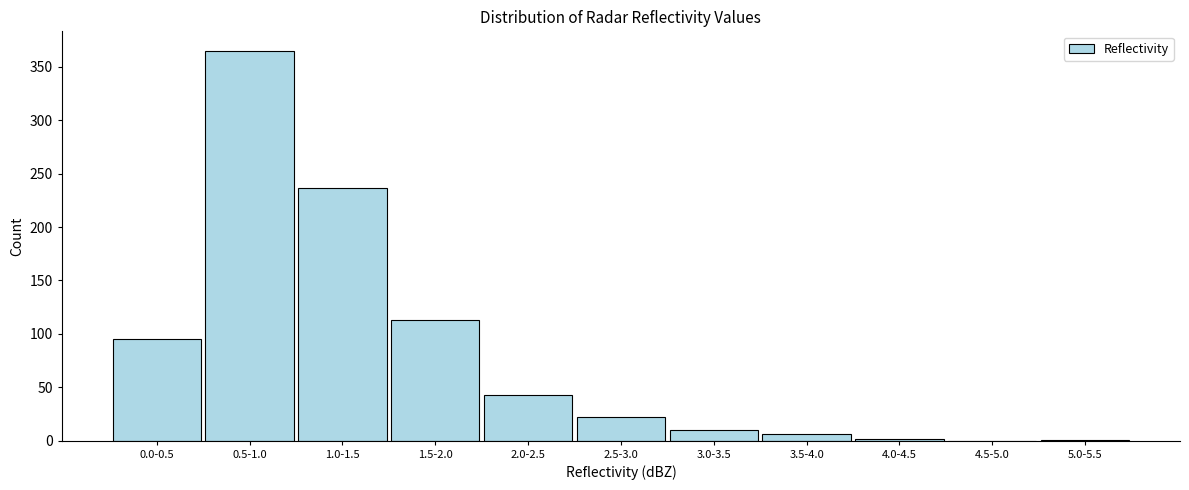

Which has a higher value, 0.5-1.0 or 4.5-5.0?

0.5-1.0